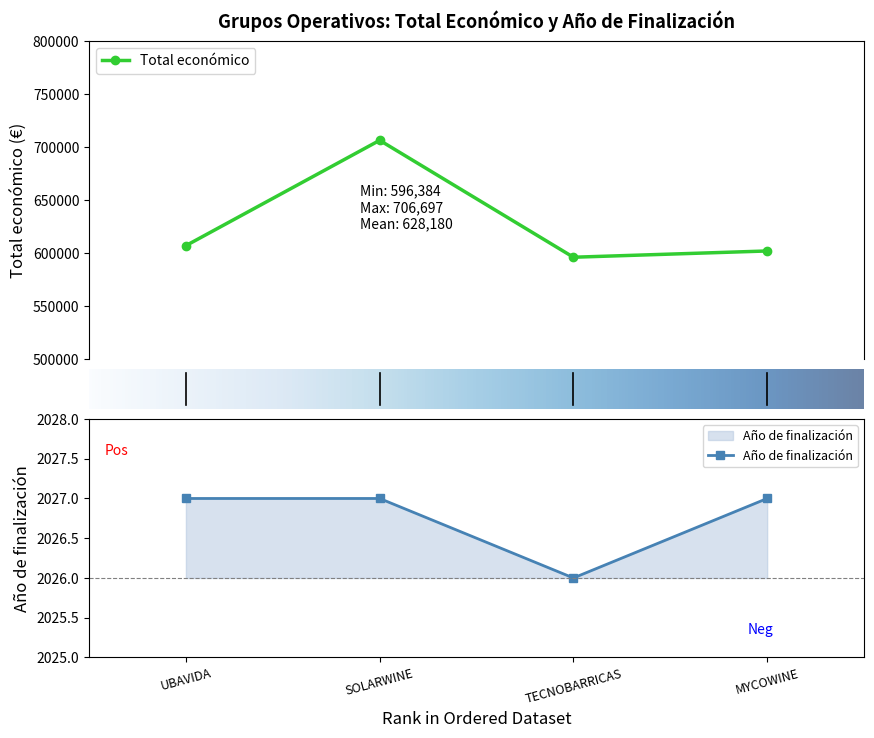

What position from the right is MYCOWINE?

1